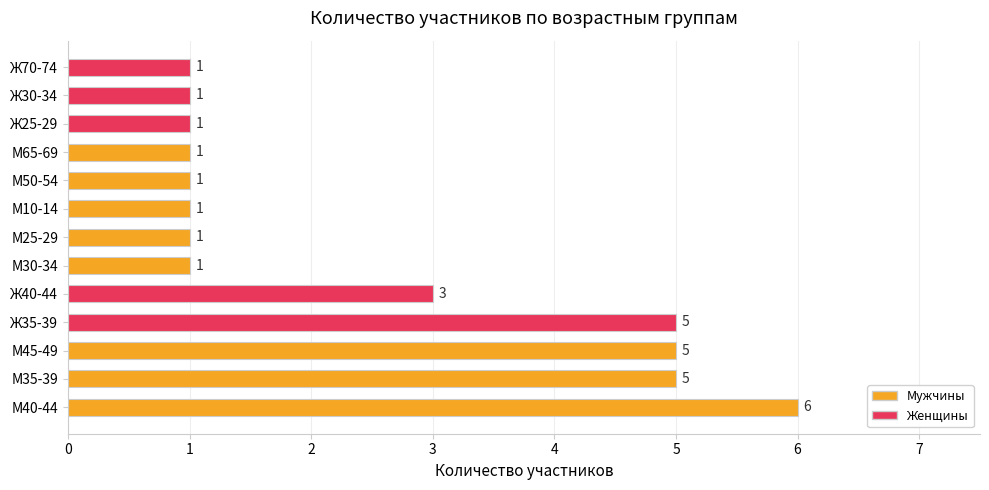

Is it true that the value at М65-69 is 1?

True